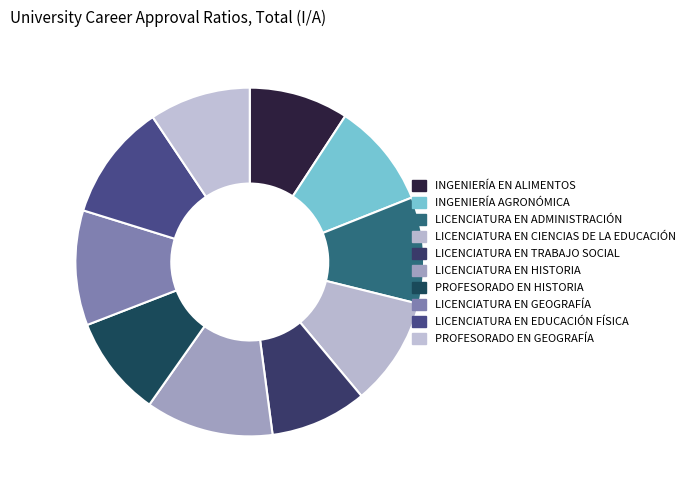

Does any single category account for the majority?

No